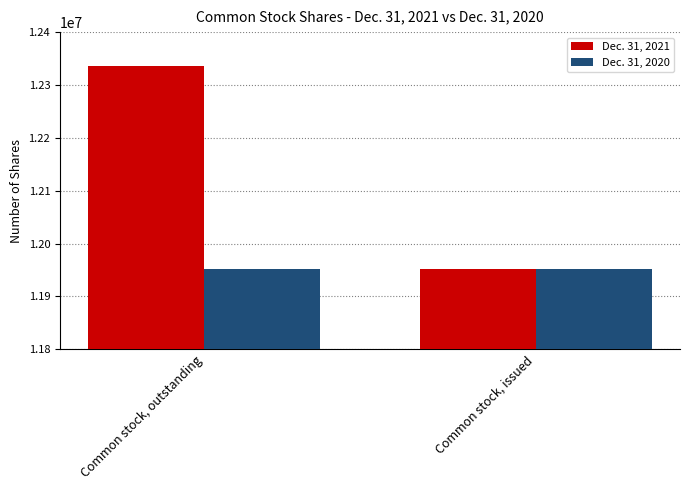

How many groups of bars are there?

2